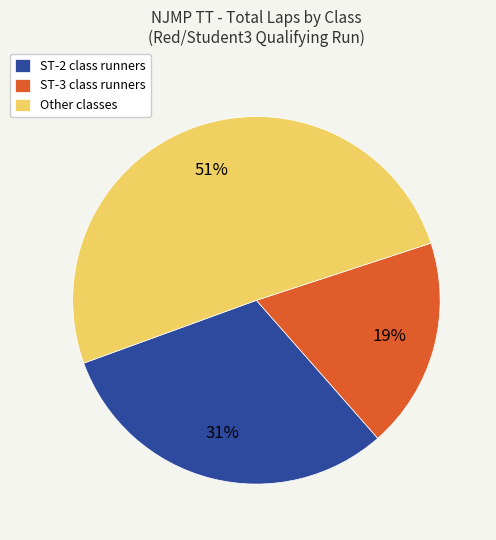

Is the sum of ST-3 class runners and Other classes greater than half?

Yes